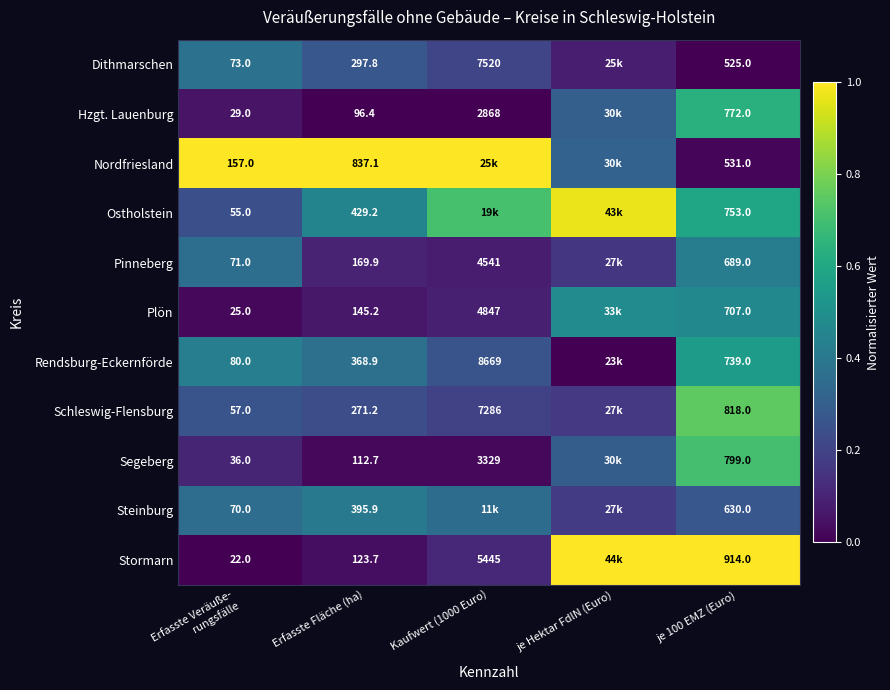

The value of Segeberg at Kaufwert (1000 Euro) is 0.0. True or false?

False